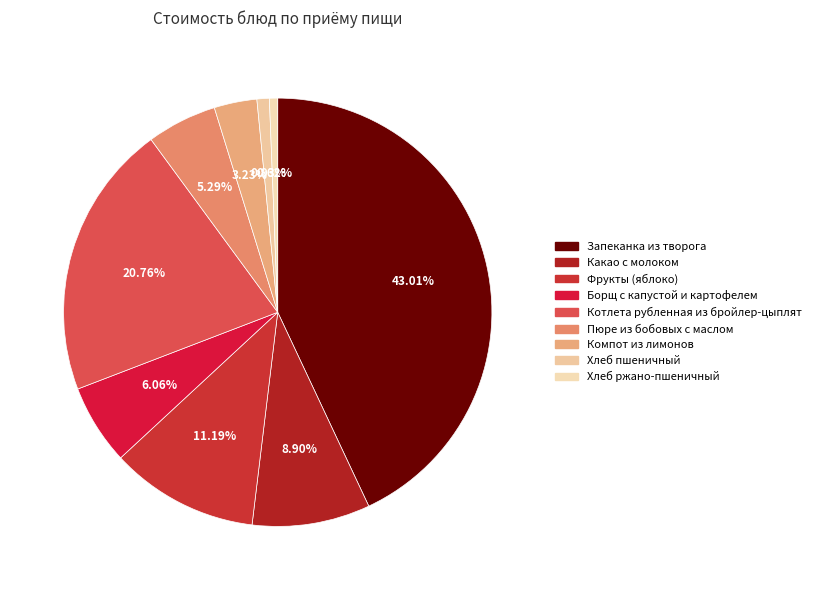

Is there any slice that represents more than half of the pie?

No